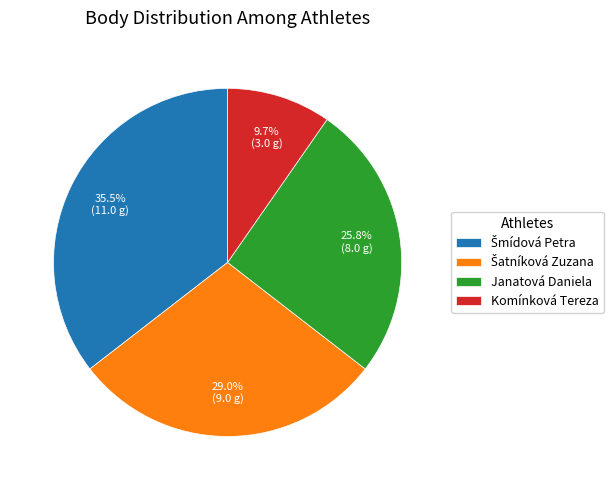

How many slices are in this pie chart?

4